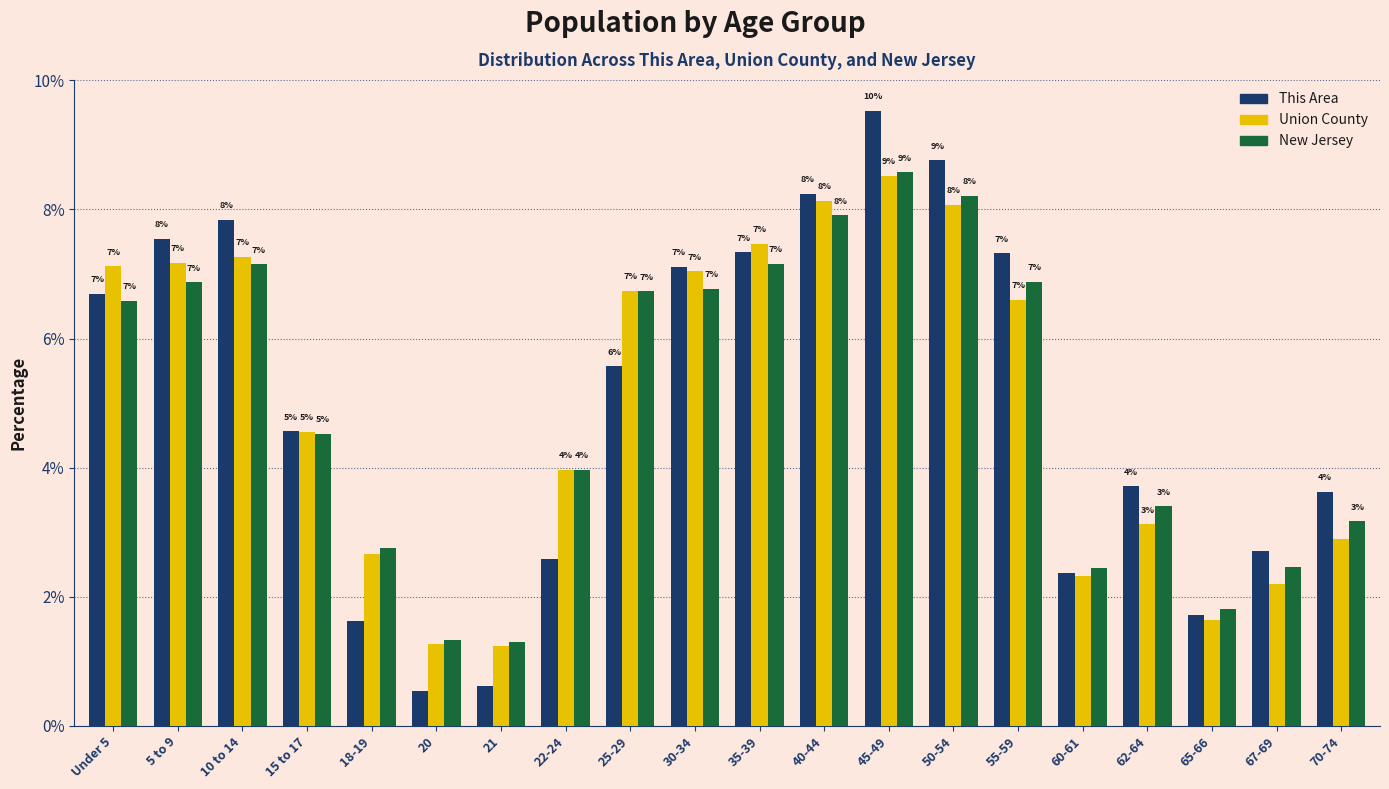

Is it true that Union County equals 5.2 at 22-24?

False